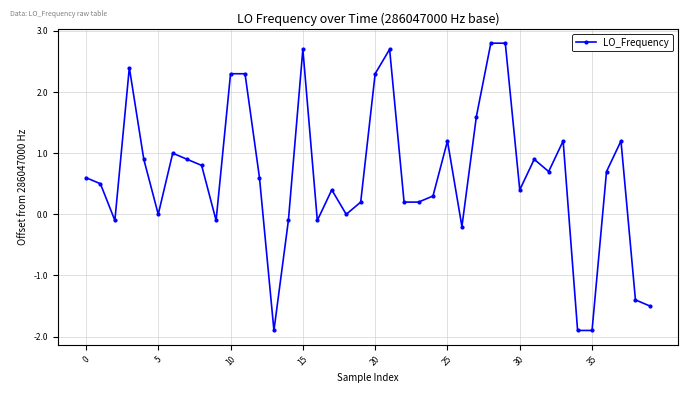

What is the greatest value displayed?

2.8